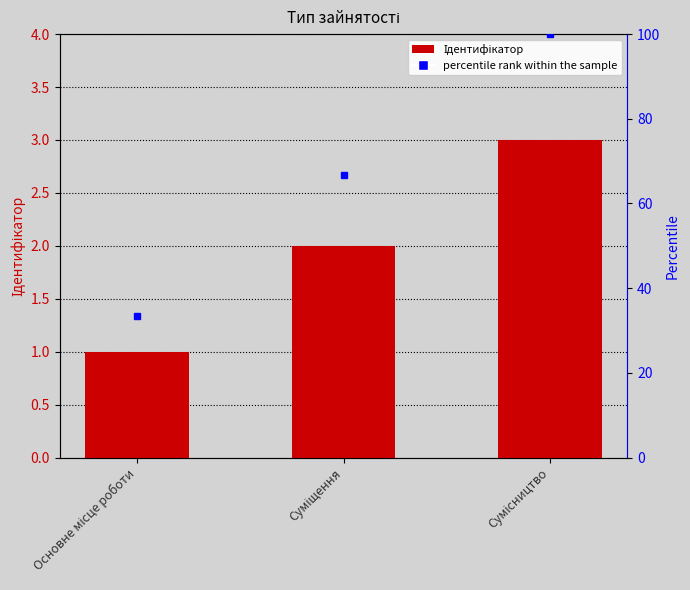

The value at Сумісництво is 5. True or false?

False